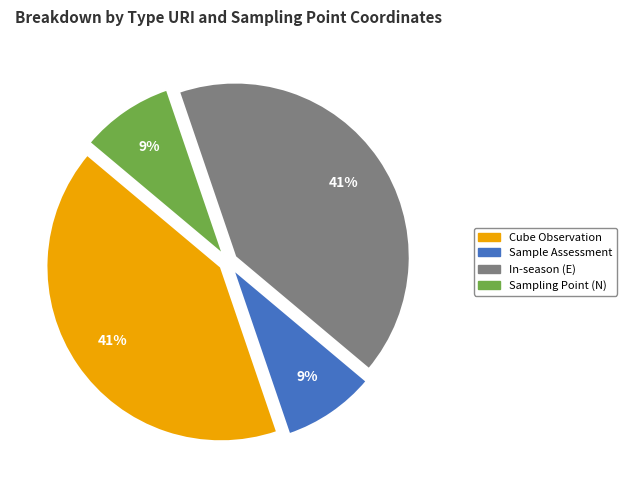

Do Sampling Point (N) and Sample Assessment together represent more than half of the pie?

No